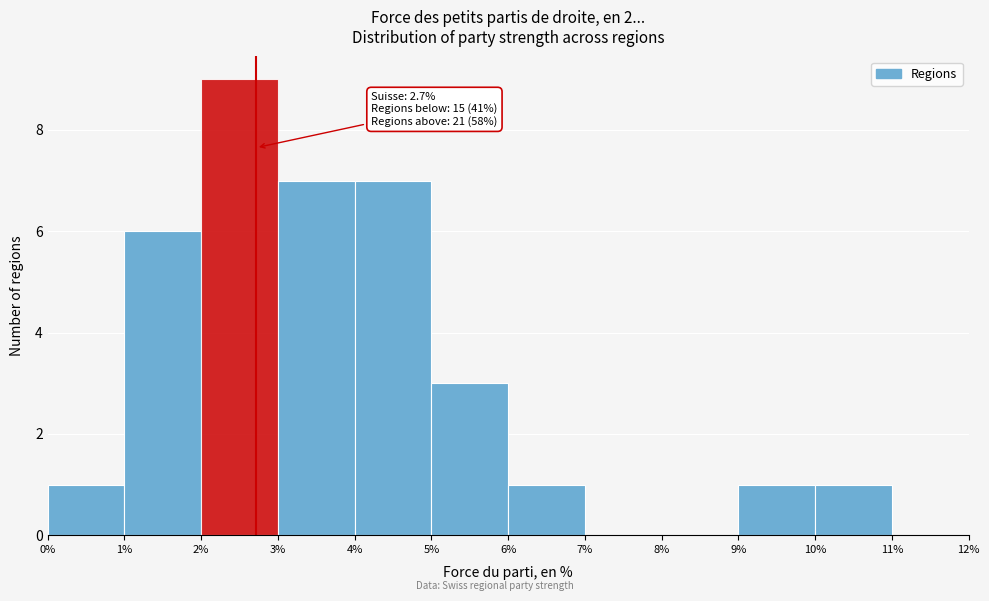

Which range on the x-axis has the tallest bar?

2% to 3%